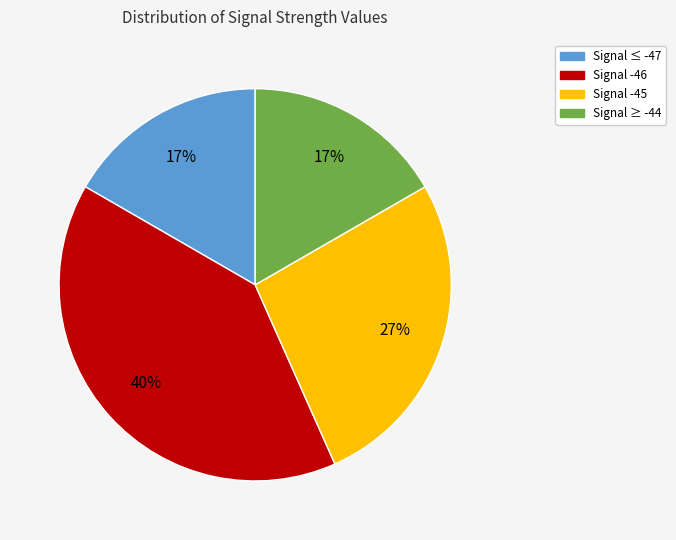

To the nearest percent, what portion does Signal ≥ -44 represent?

17%